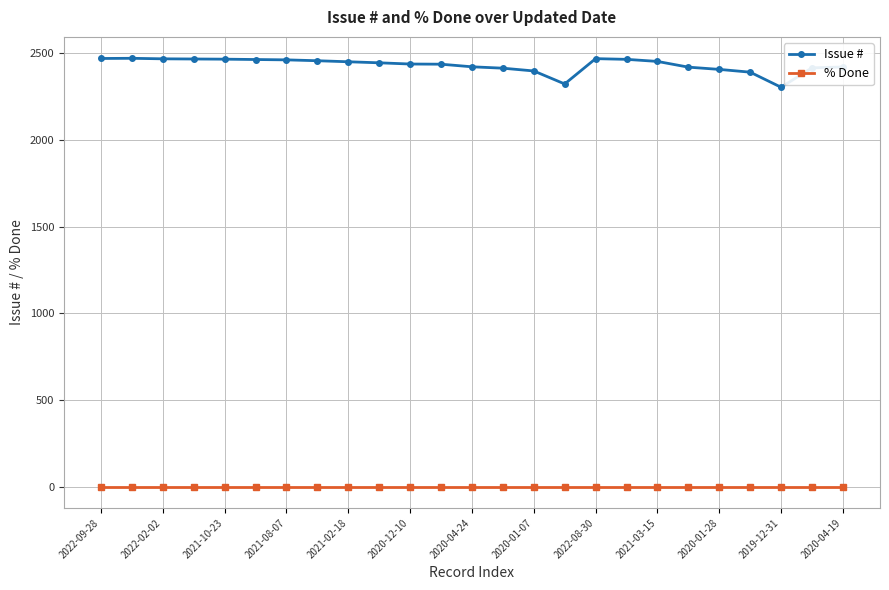

List the series in order of their peak value, highest first.

Issue #, % Done